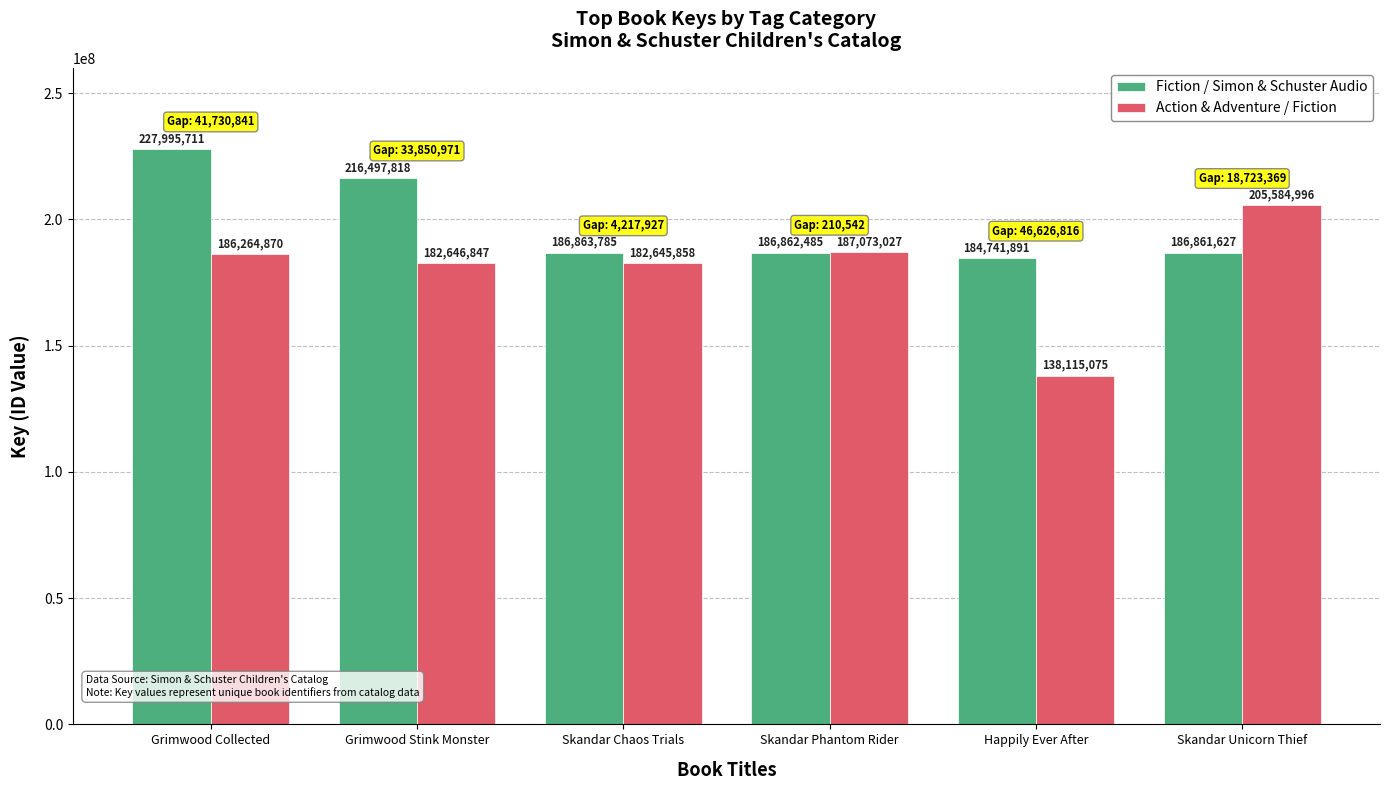

What is the greatest value displayed?

227995711